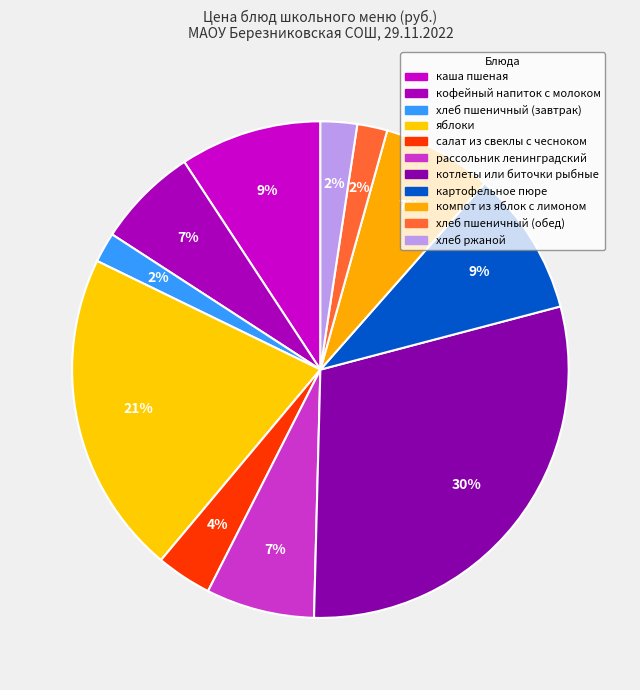

True or false: котлеты или биточки рыбные accounts for 19% of the total.

False